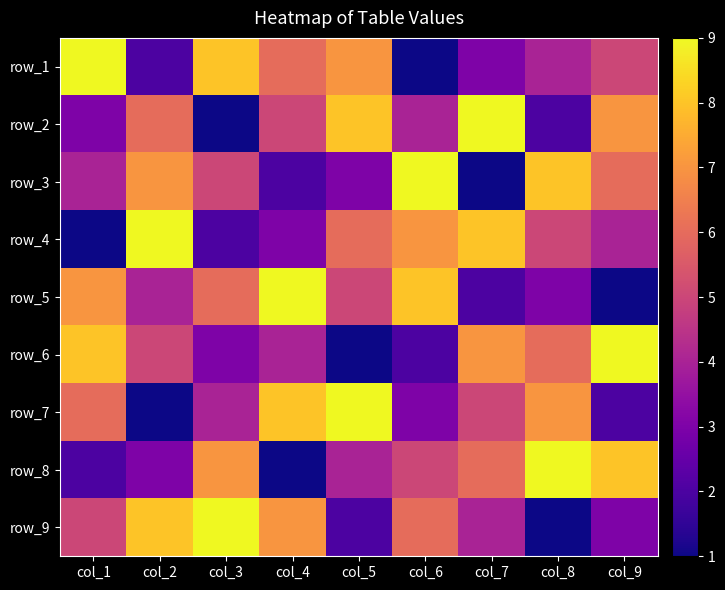

True or false: row_4 has a value of 1 at col_8.

False